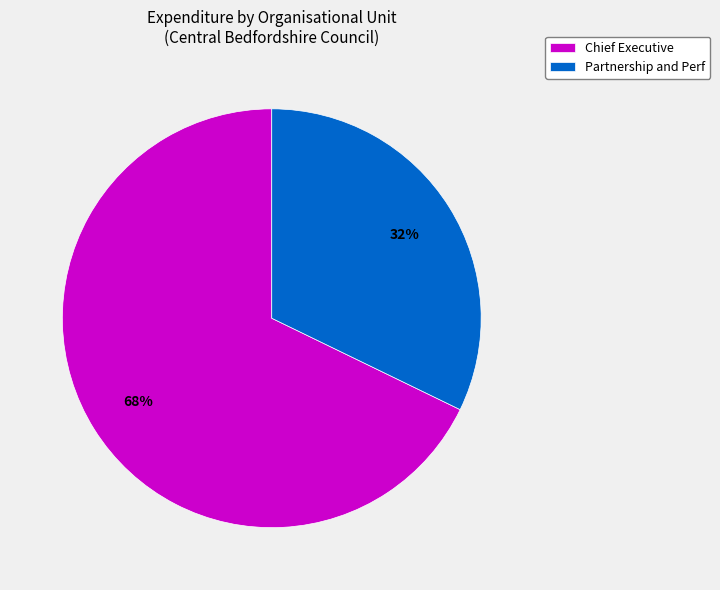

What is the ratio of the value at Partnership and Perf to the value at Chief Executive?

0.5